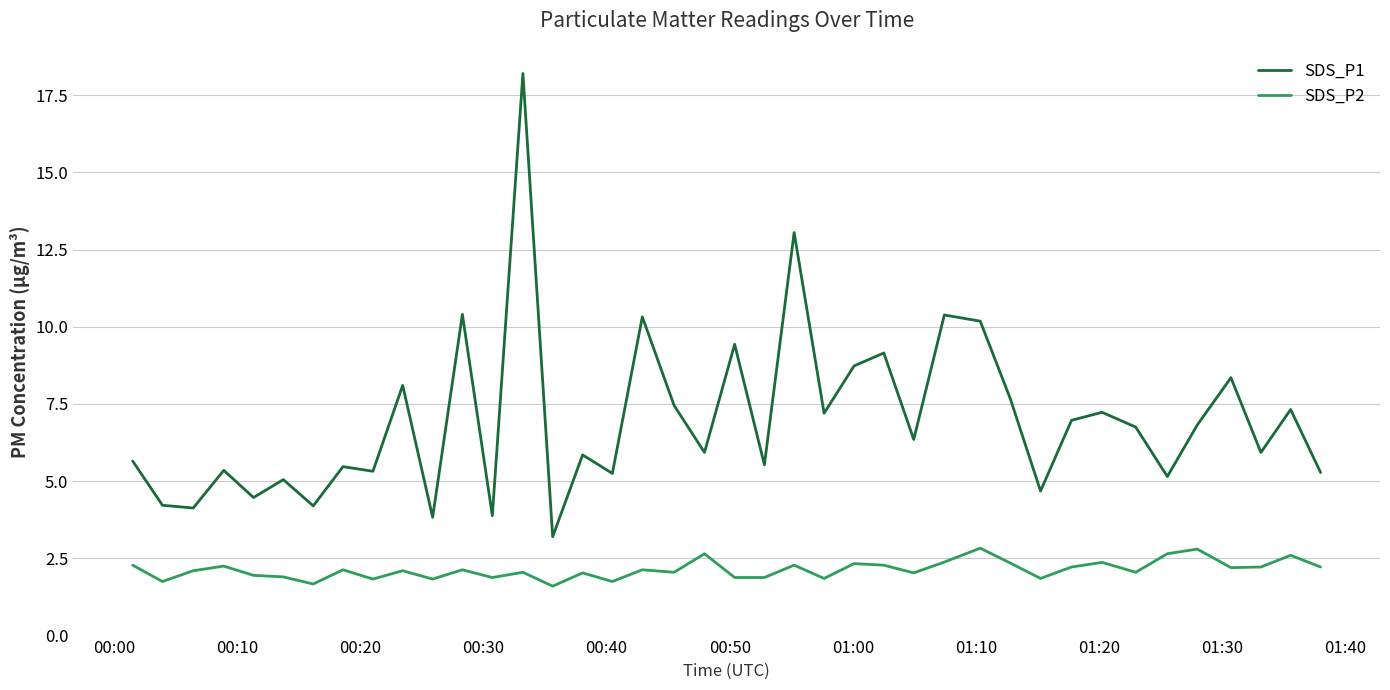

What is the average value of the SDS_P1 series?

7.0